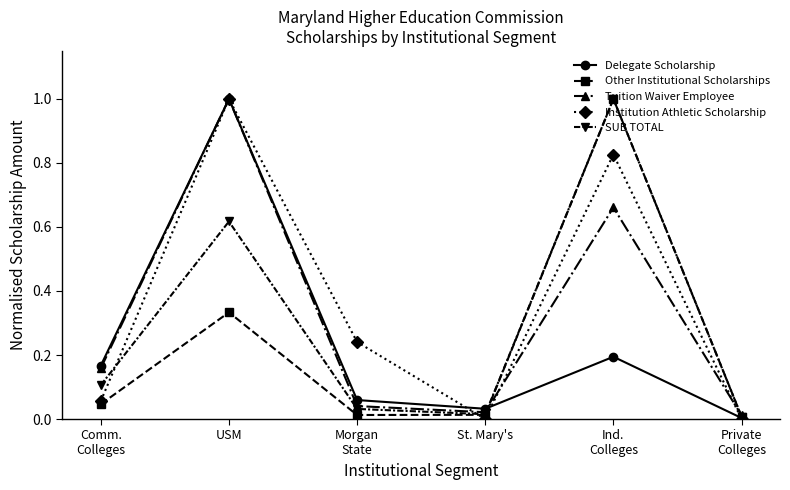

What is the highest value of the Delegate Scholarship series?

1.0